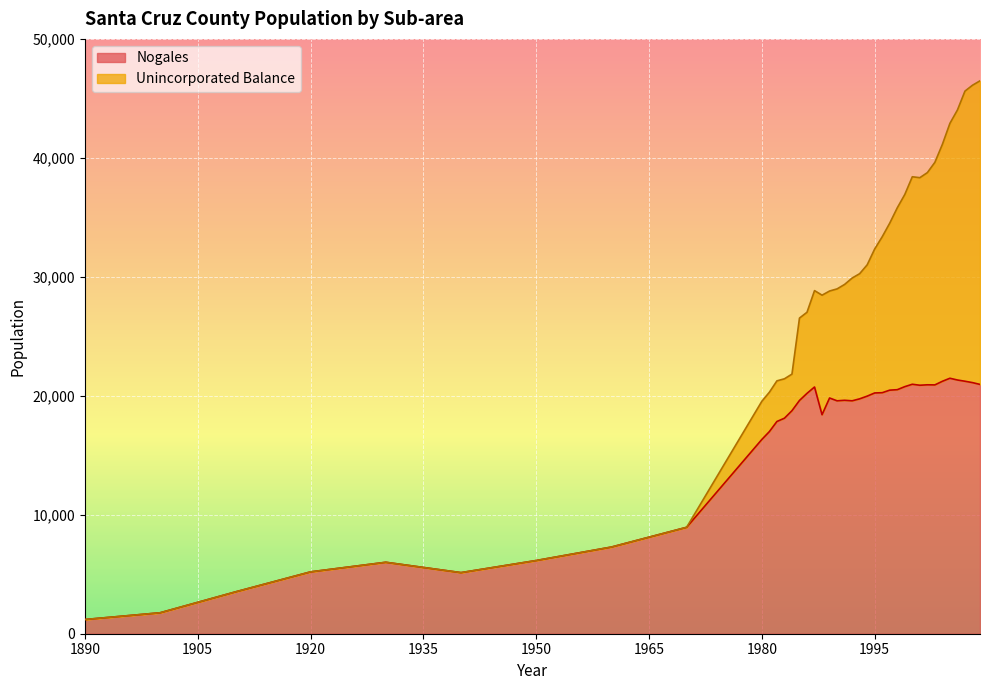

How many lines are shown in the chart?

2